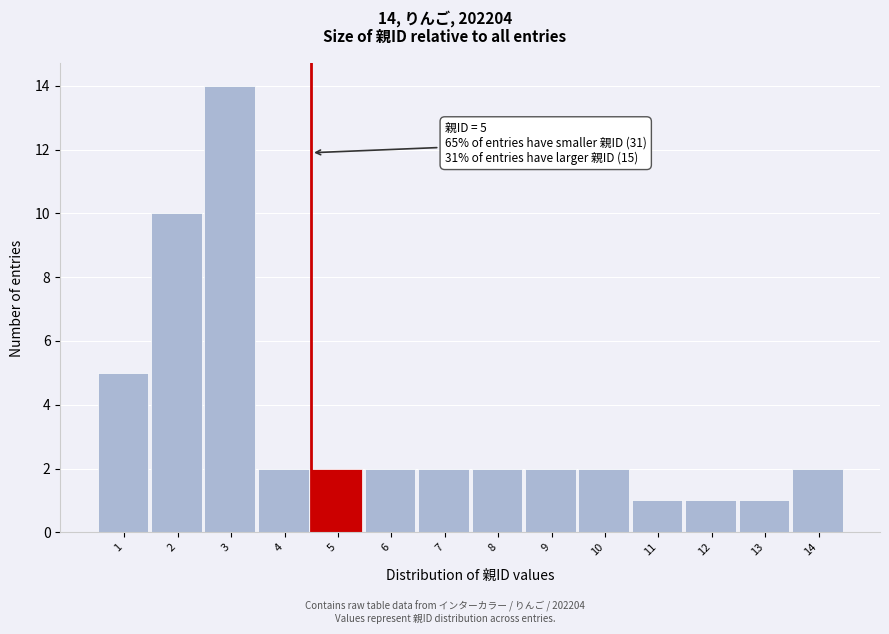

Reading left to right, list all the values displayed in this chart.

5	10	14	2	2	2	2	2	2	2	1	1	1	2